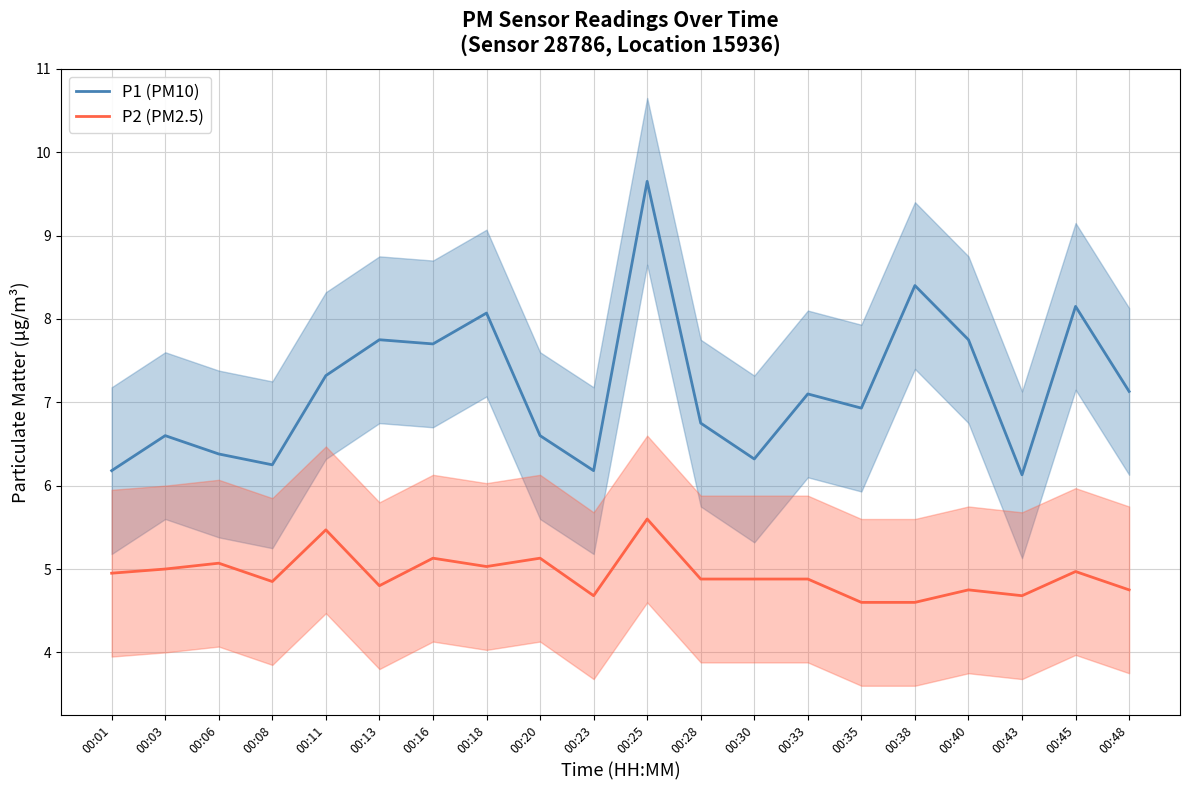

Where is P2 (PM2.5) nearest to the value 5?

00:03